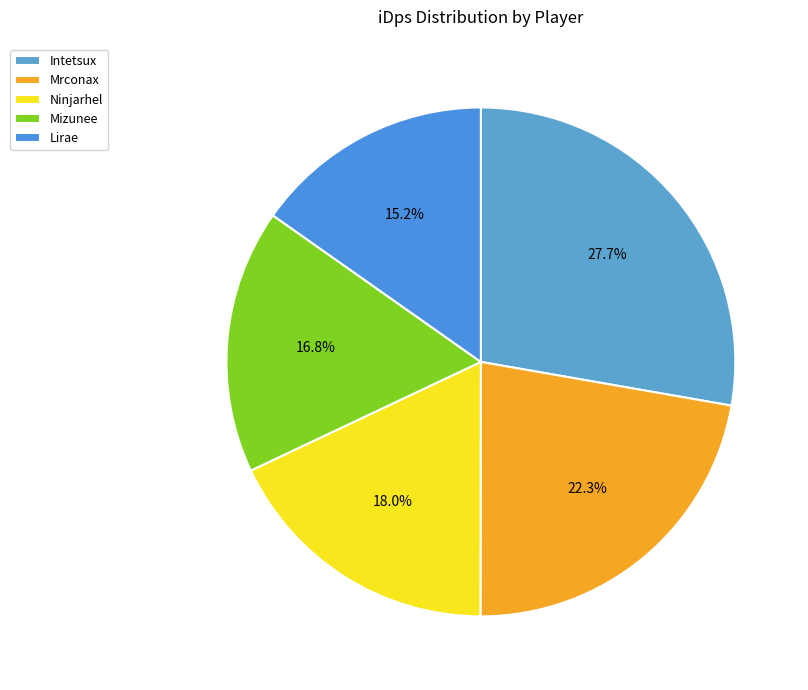

What percentage do Lirae and Mrconax together represent?

37.5%